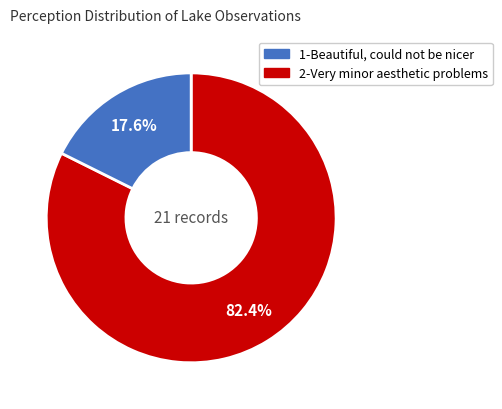

Does 2-Very minor aesthetic problems represent more than half of the total?

No